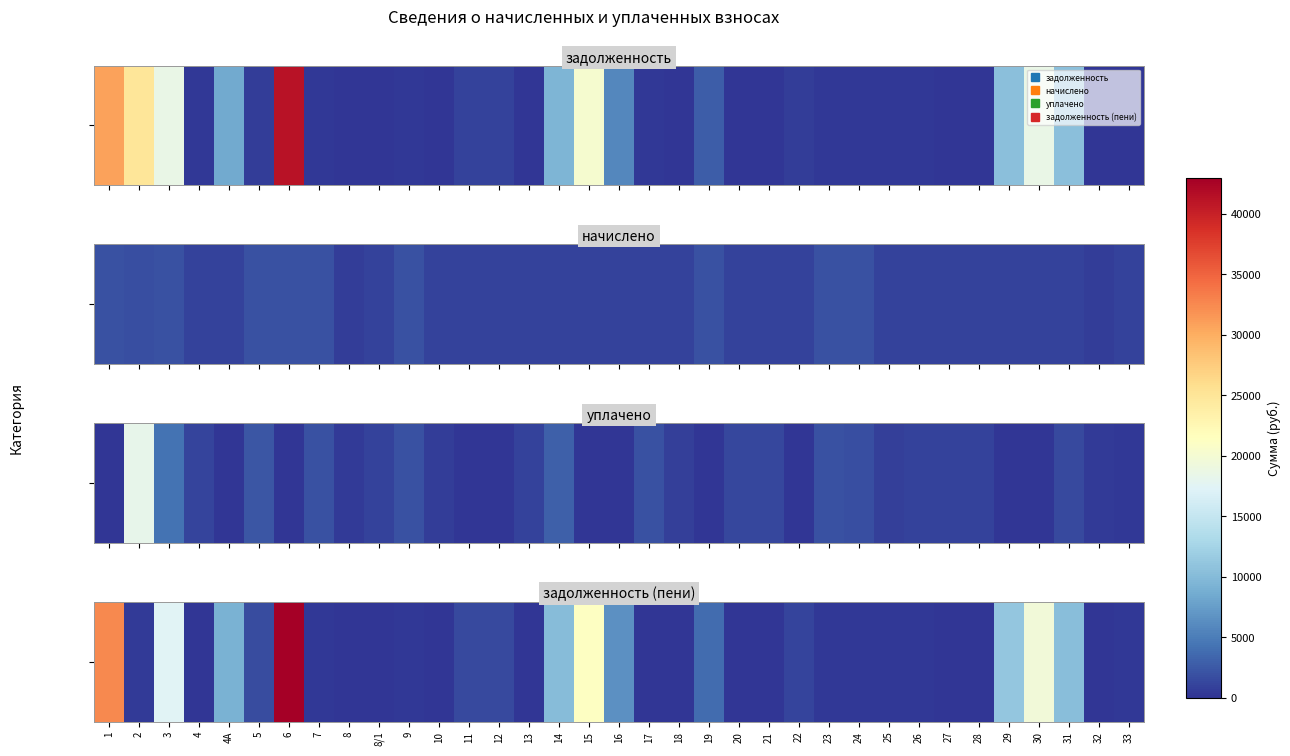

The value at 7 is 315.7. True or false?

True